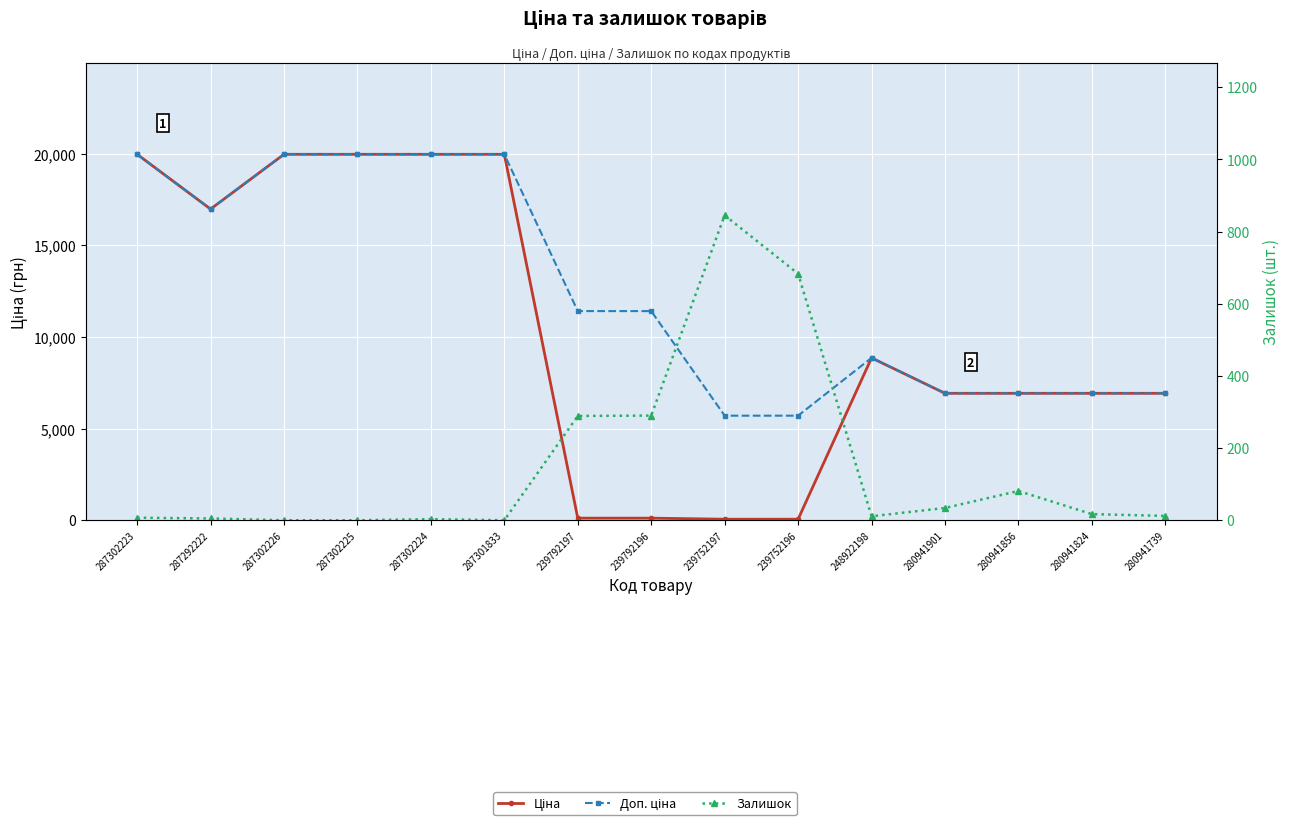

Between 239752196 and 239792196, which is larger?

239792196